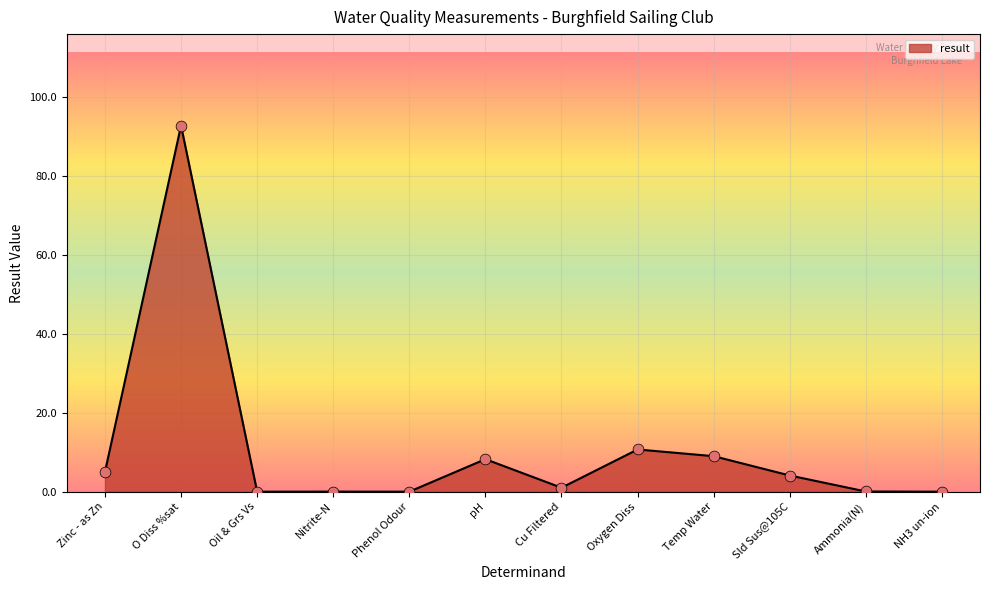

What is the change in value from pH to Ammonia(N)?

-8.2